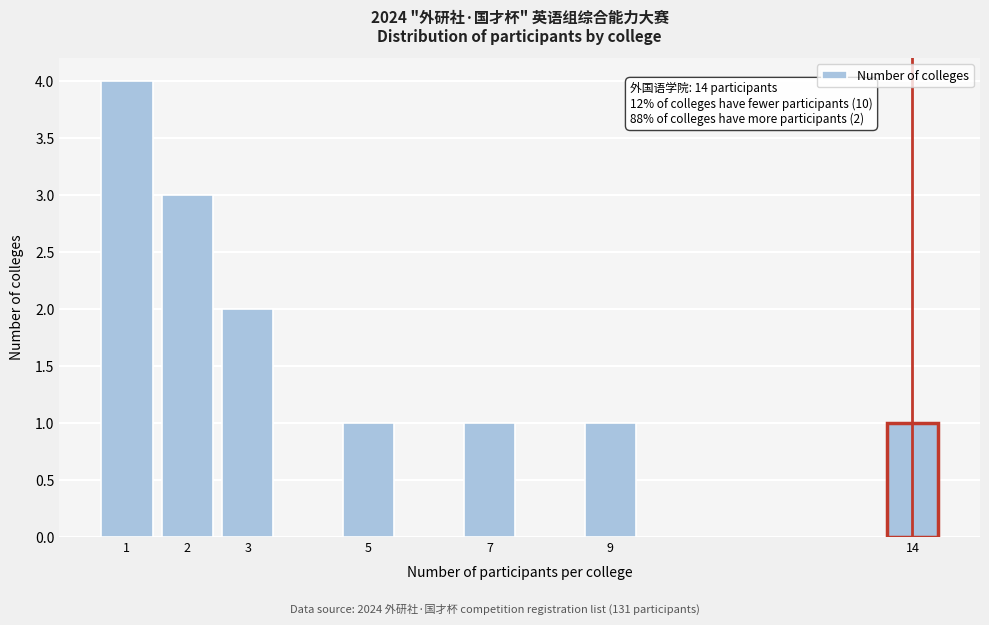

Reading right to left, extract all data points from this chart.

1	1	1	1	2	3	4